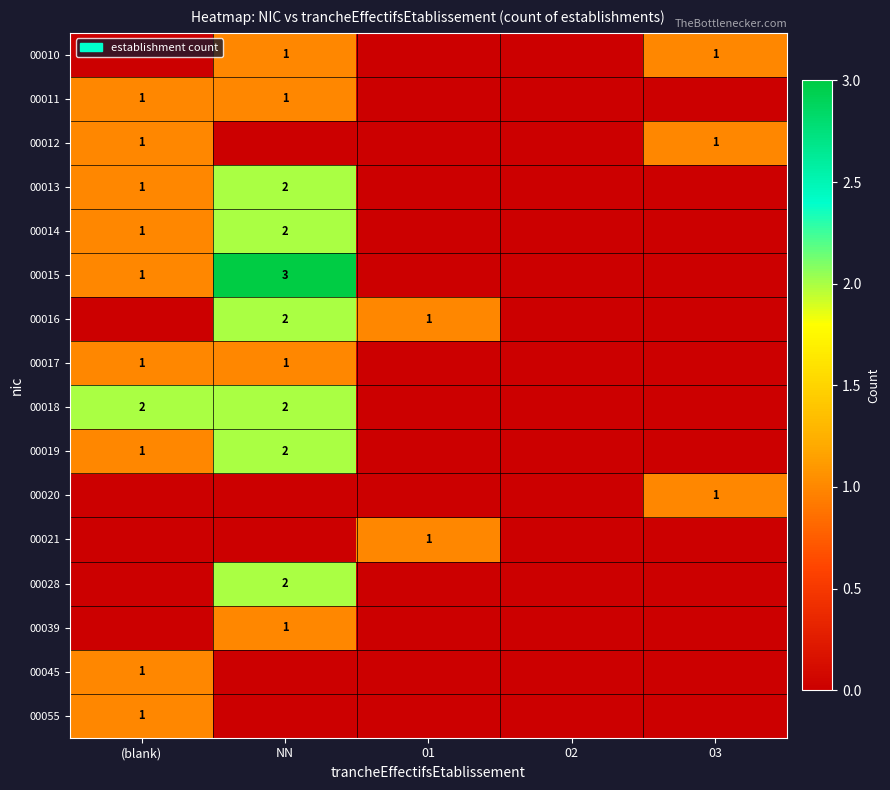

True or false: 00019 has a value of 1 at (blank).

True